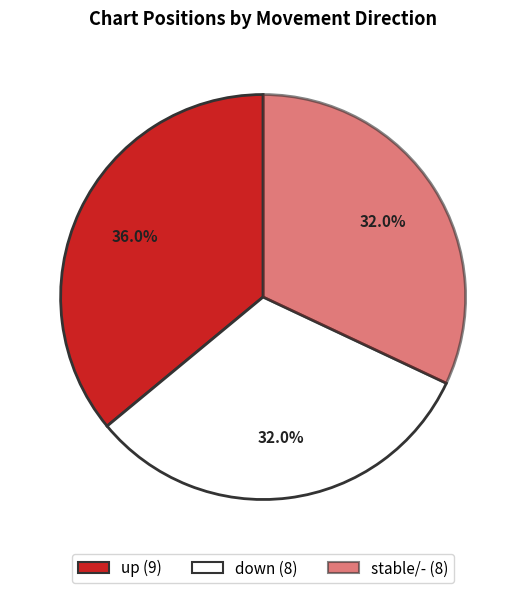

Count the number of slices in the pie.

3